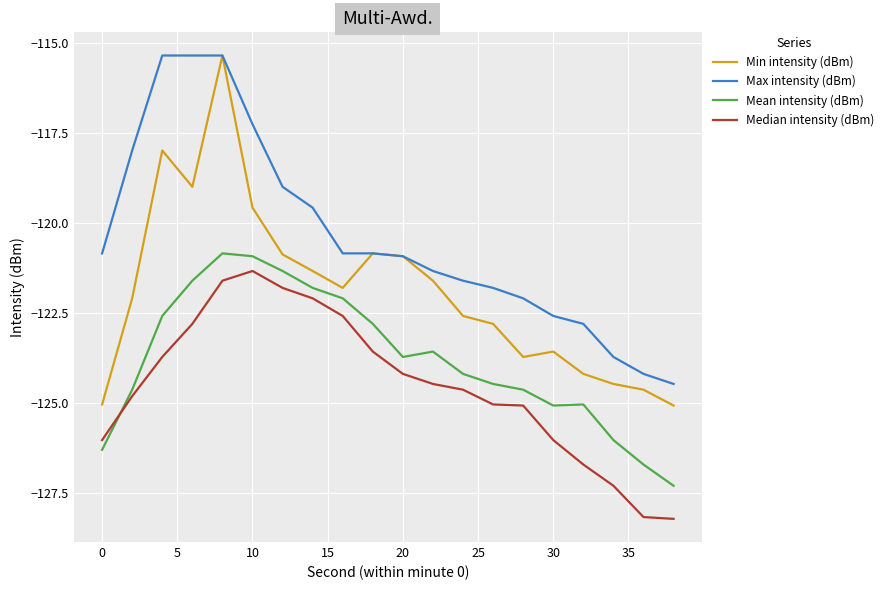

List the series in order of their overall mean, highest first.

Max intensity (dBm), Min intensity (dBm), Mean intensity (dBm), Median intensity (dBm)